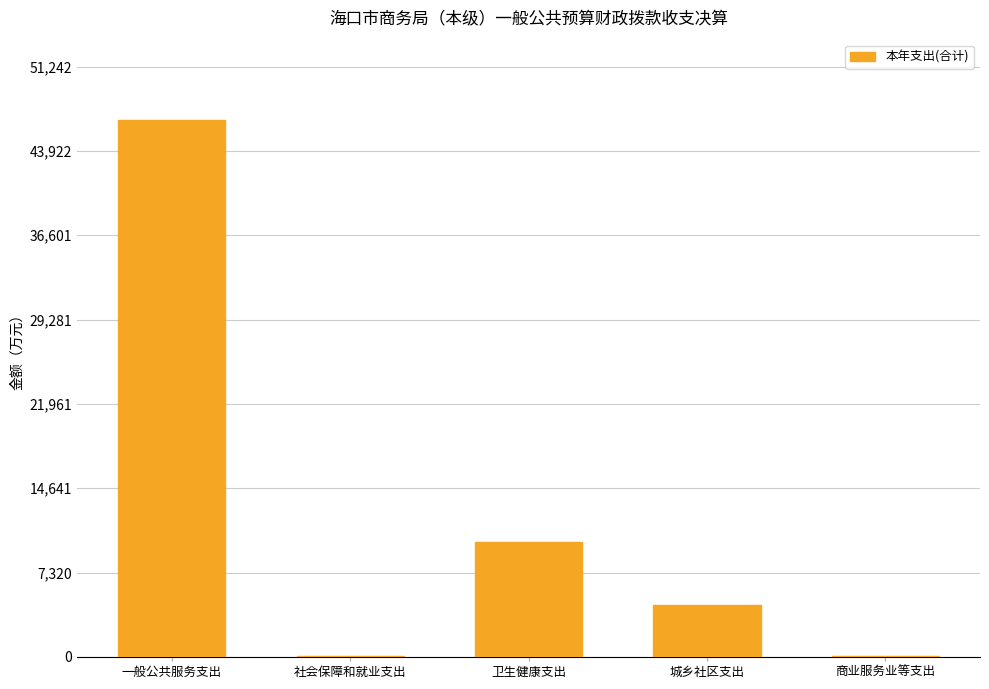

At which category does the chart reach its peak across all series?

一般公共服务支出